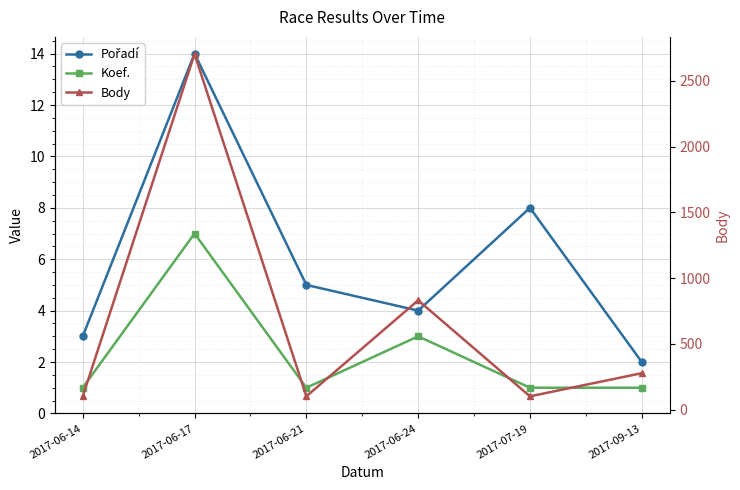

True or false: Koef. and Body intersect in this chart.

False